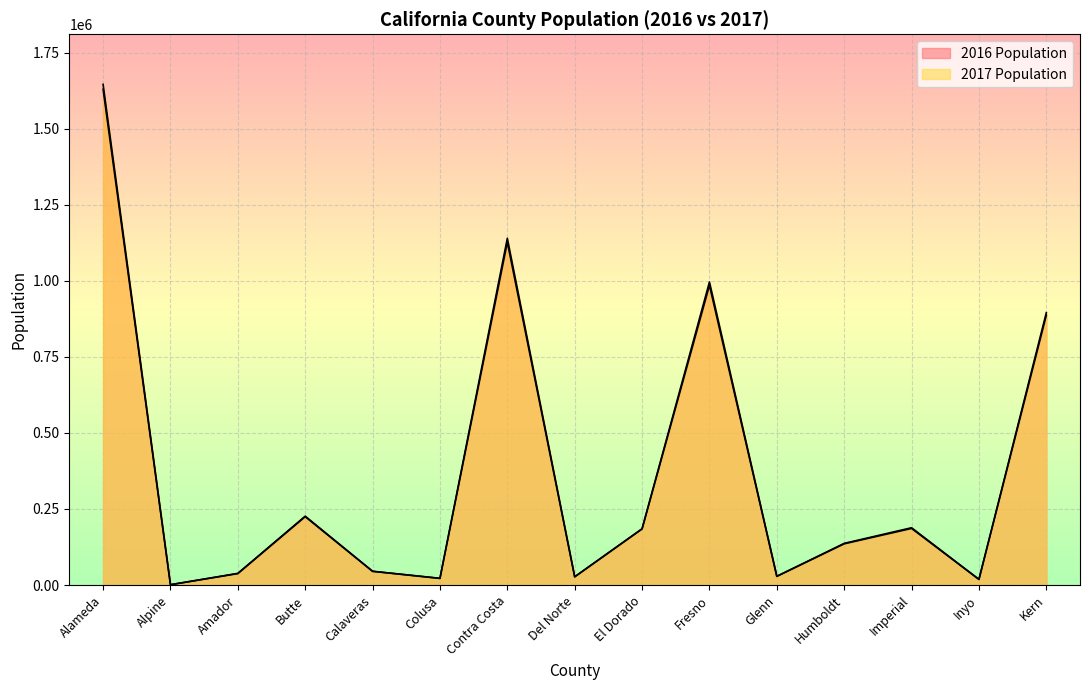

Which category has the lowest value in the 2016 Population series?

Alpine